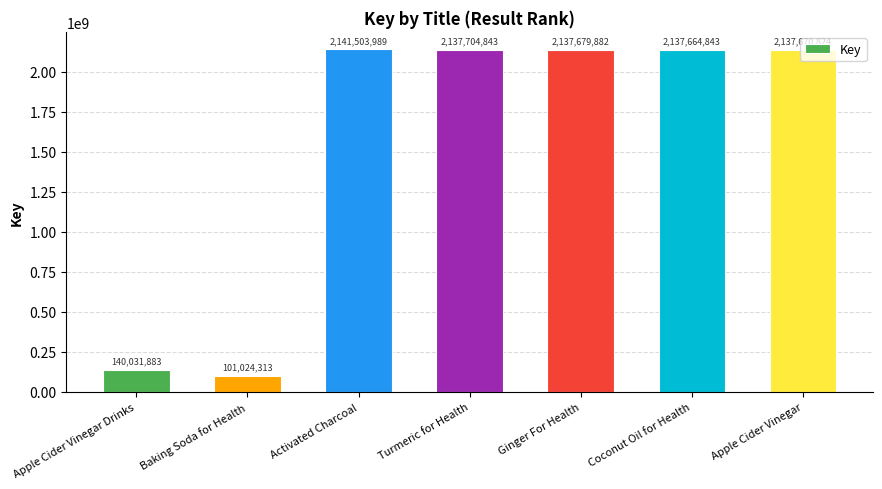

What is the change in value from Apple Cider Vinegar Drinks to Activated Charcoal?

+2001472106